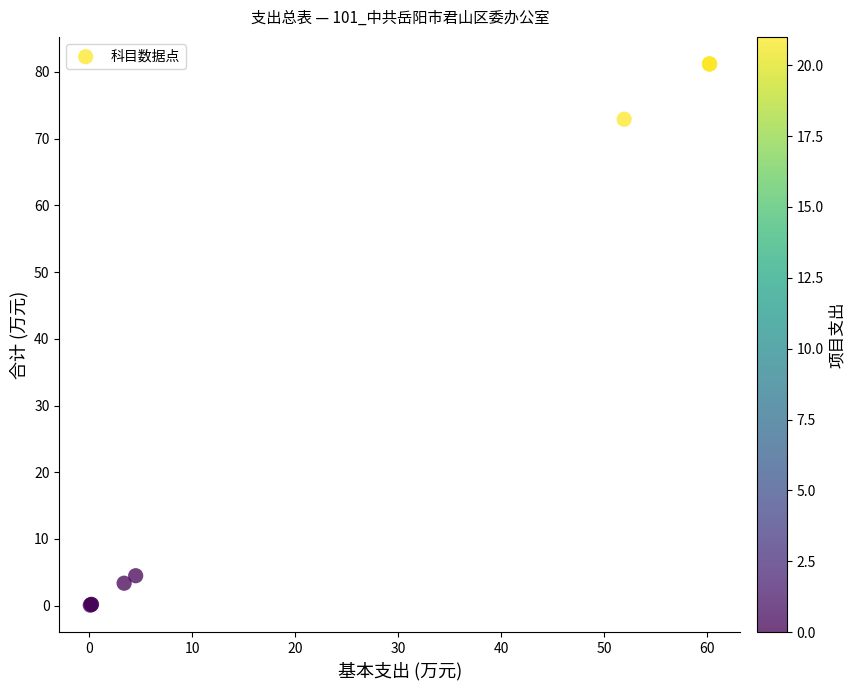

What Y value in the scatter plot is closest to 40?

72.9